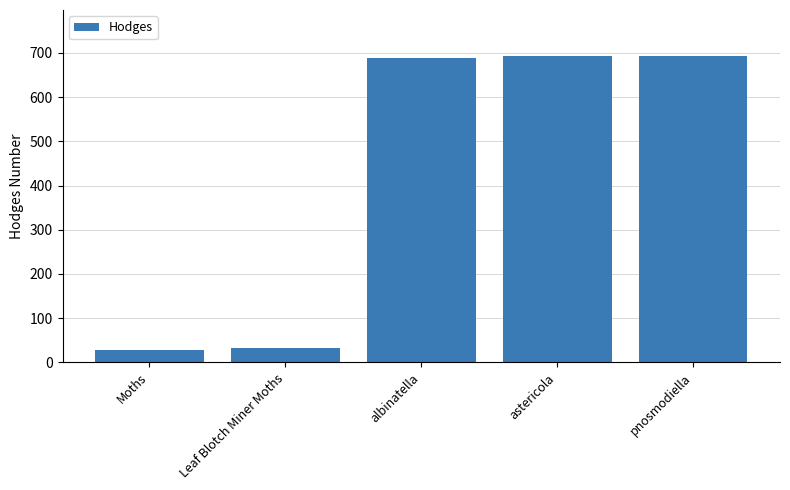

What is the sum of all values?

2136.2